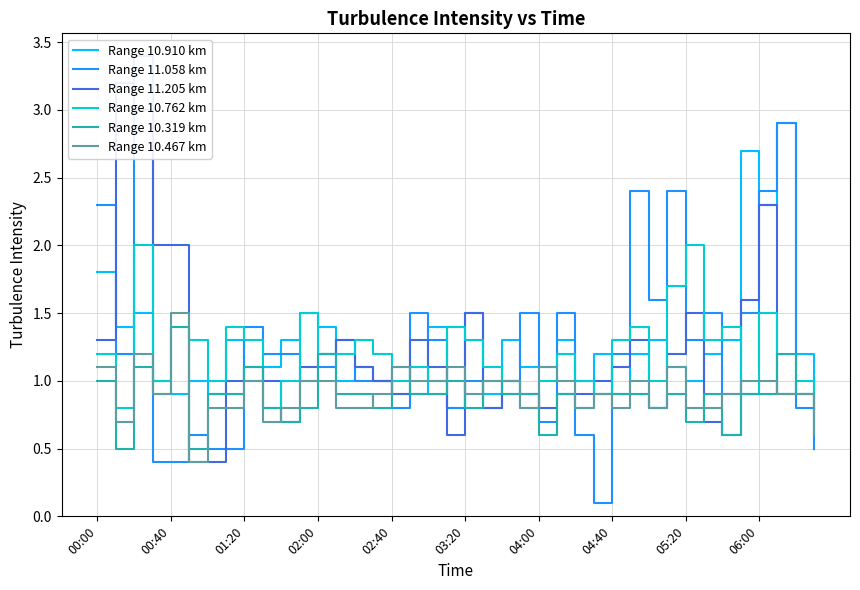

Which series has the largest range (max minus min)?

Range 11.058 km